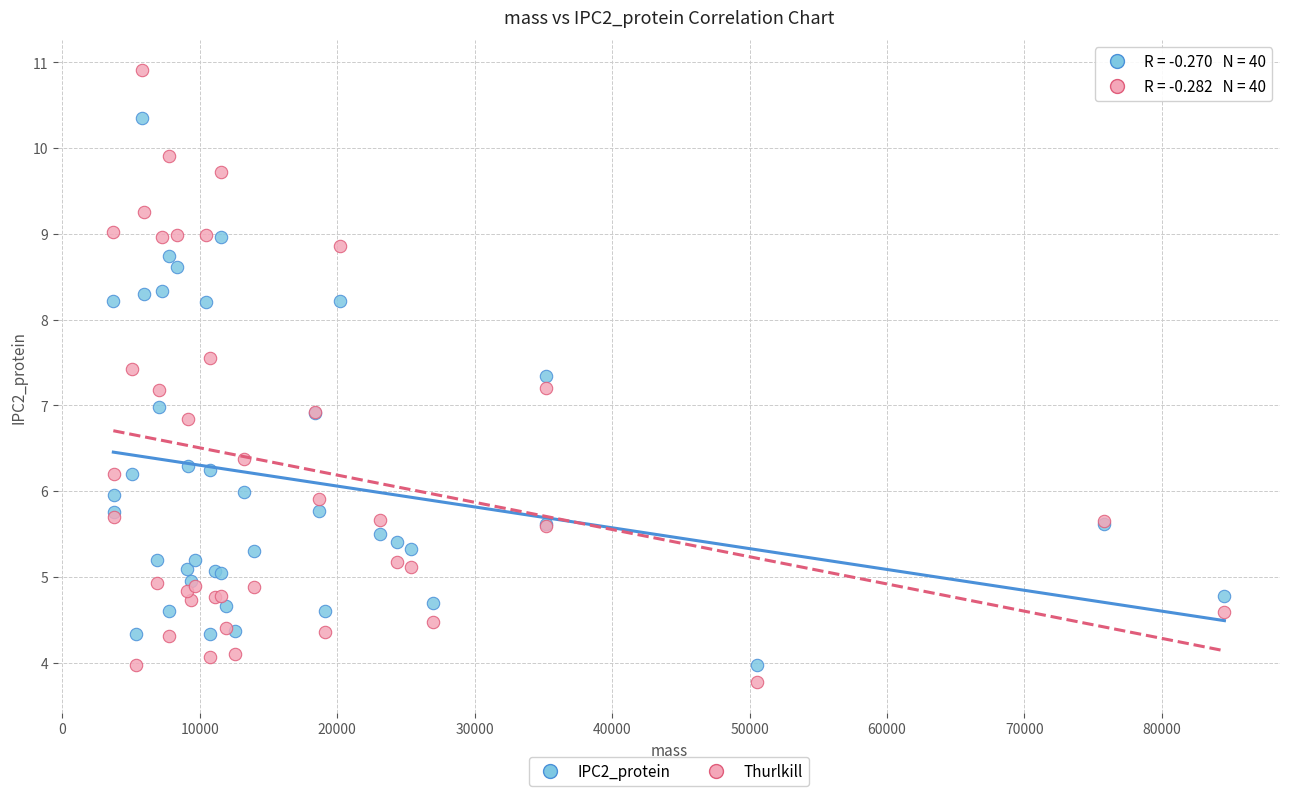

Which series contains the lowest Y value?

Thurlkill